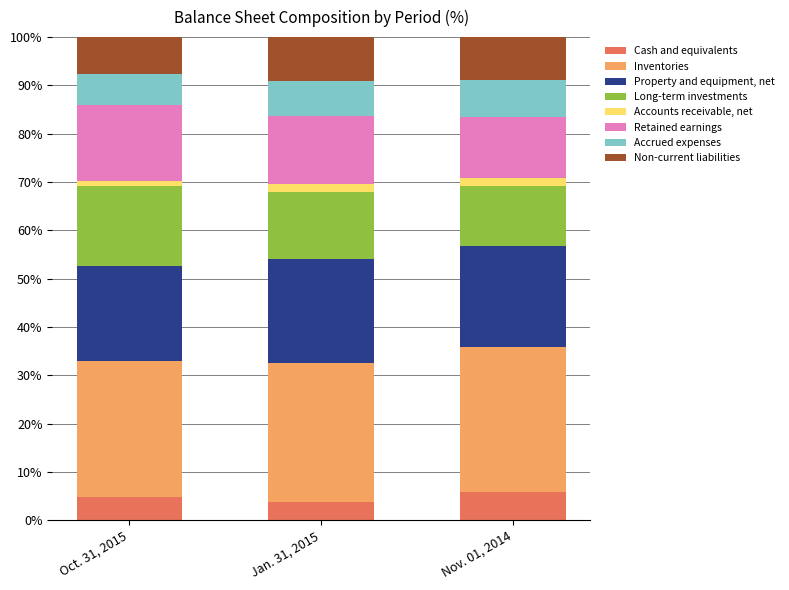

What is the lowest value of the Cash and equivalents series?

3.8